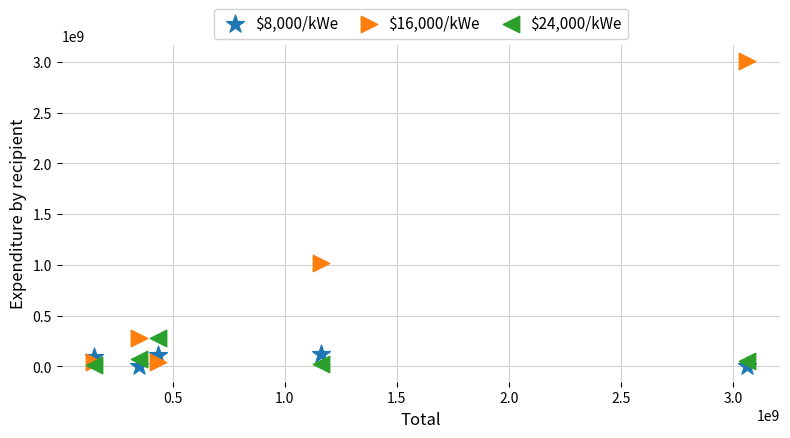

Which series contains the highest Y value?

$16,000/kWe